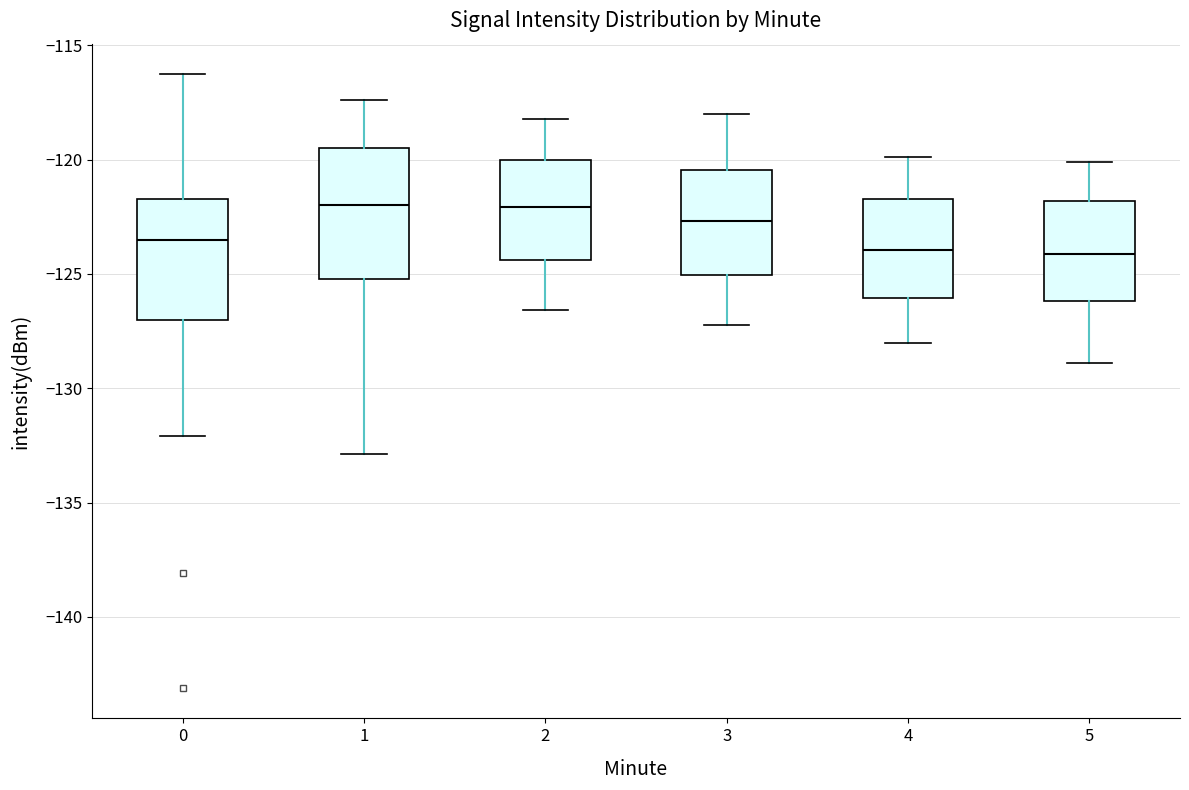

Reading left to right, transcribe this box plot: for each box, give where its median line is, the range the box spans, and where its two whiskers end, as read against the y-axis. The values are not printed on the chart, so give them approximately, as read against the axis.

0: median -123.5, box -127.0 to -121.5, whiskers -132.0 to -116.5
1: median -122.0, box -125.0 to -119.5, whiskers -133.0 to -117.5
2: median -122.0, box -124.5 to -120.0, whiskers -126.5 to -118.0
3: median -122.5, box -125.0 to -120.5, whiskers -127.0 to -118.0
4: median -124.0, box -126.0 to -121.5, whiskers -128.0 to -120.0
5: median -124.0, box -126.0 to -122.0, whiskers -129.0 to -120.0